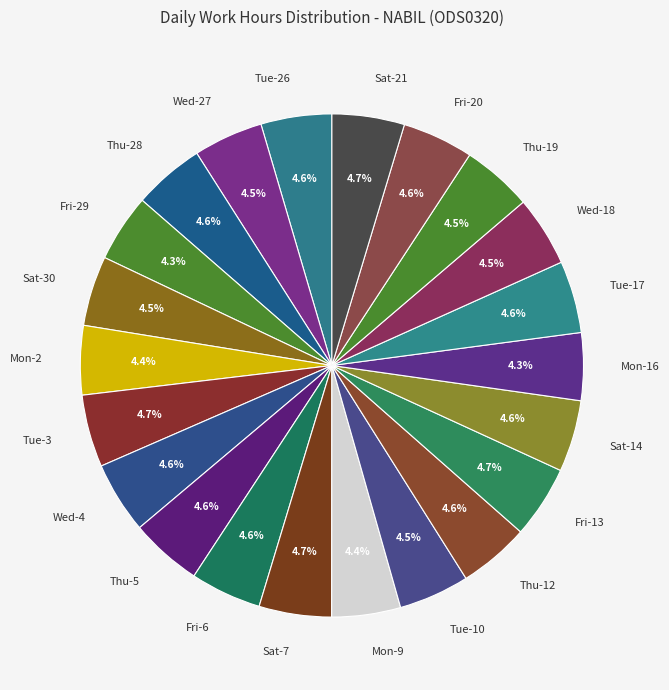

Approximately how many times larger is the value at Wed-18 compared to Thu-28?

1.0